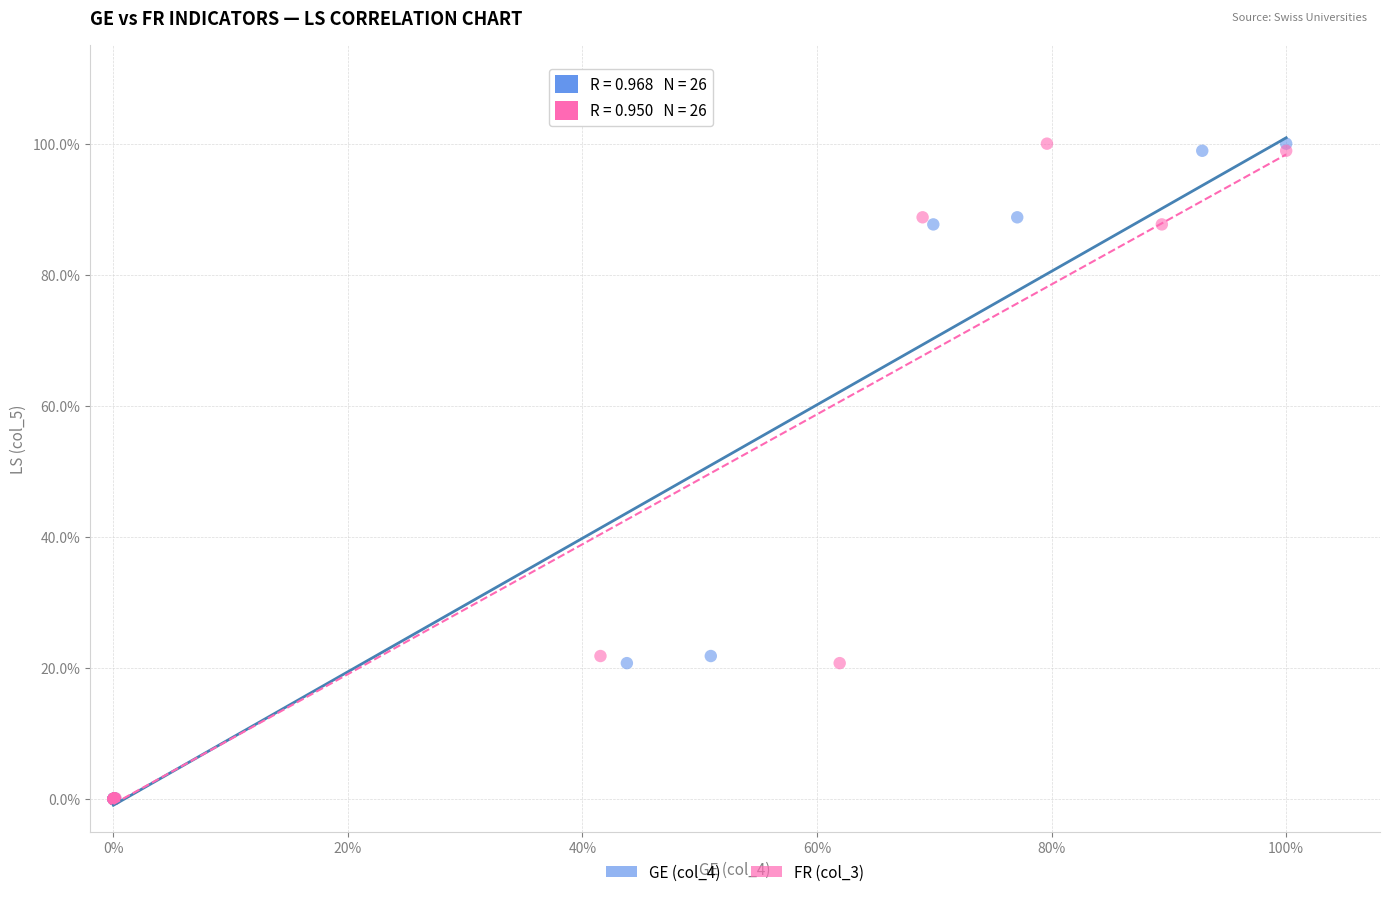

What are all the series names shown in the legend?

GE (col_4), FR (col_3)